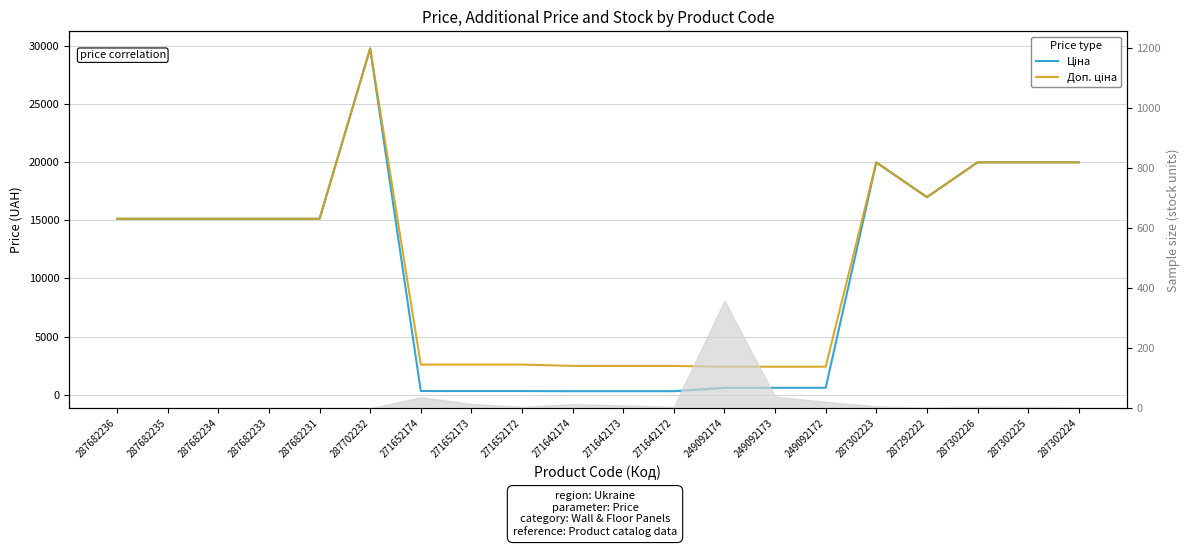

List the labels in order of Доп. ціна value, smallest first.

249092174, 249092173, 249092172, 271642174, 271642173, 271642172, 271652174, 271652173, 271652172, 287682236, 287682235, 287682234, 287682233, 287682231, 287292222, 287302223, 287302226, 287302225, 287302224, 287702232